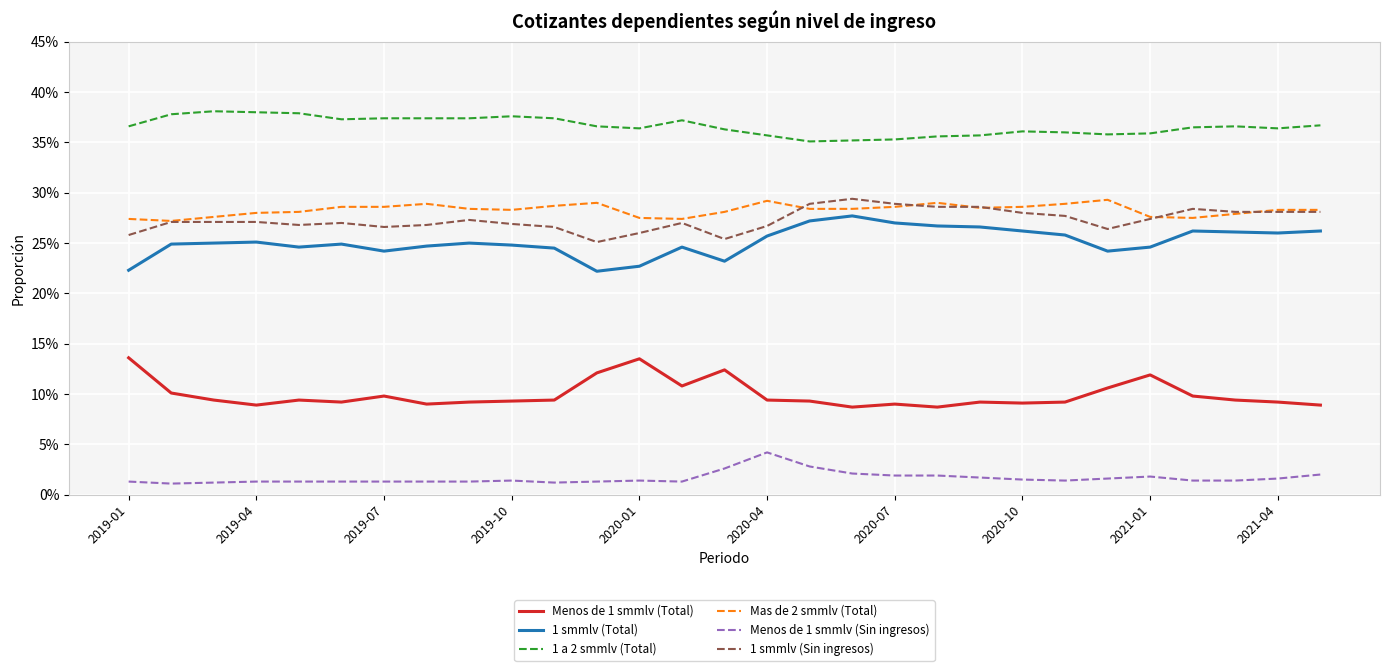

How many interior local valleys does the Mas de 2 smmlv (Total) series have?

5